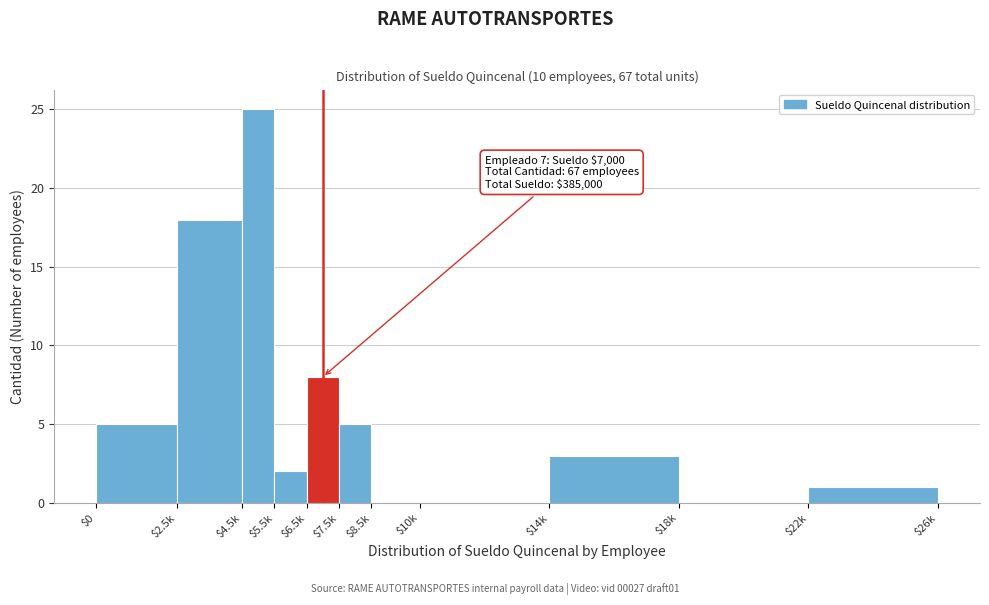

True or false: the data shows 8 at $4.5k.

False